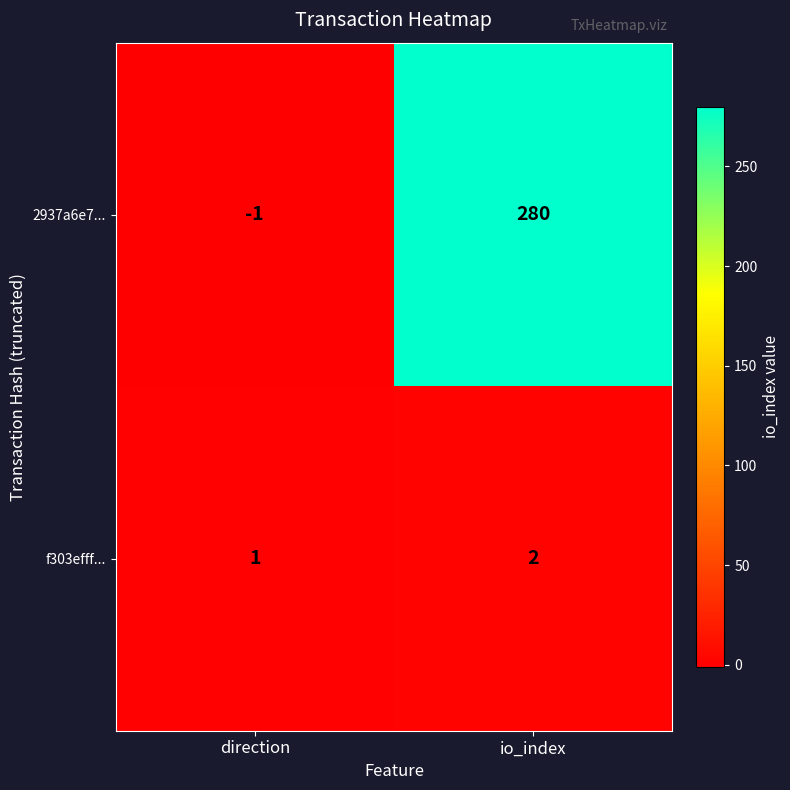

What is the difference between the highest and lowest values at io_index?

278